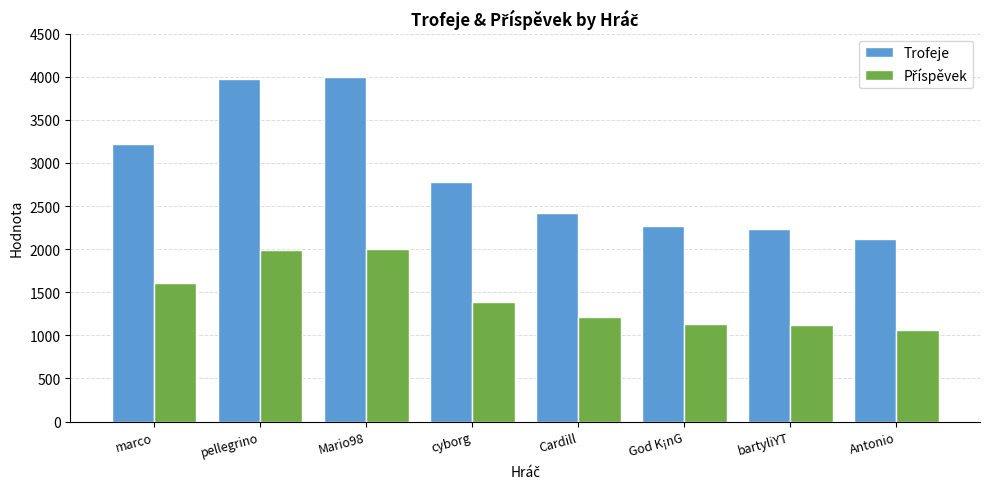

What is the total value across all series at marco?

4822